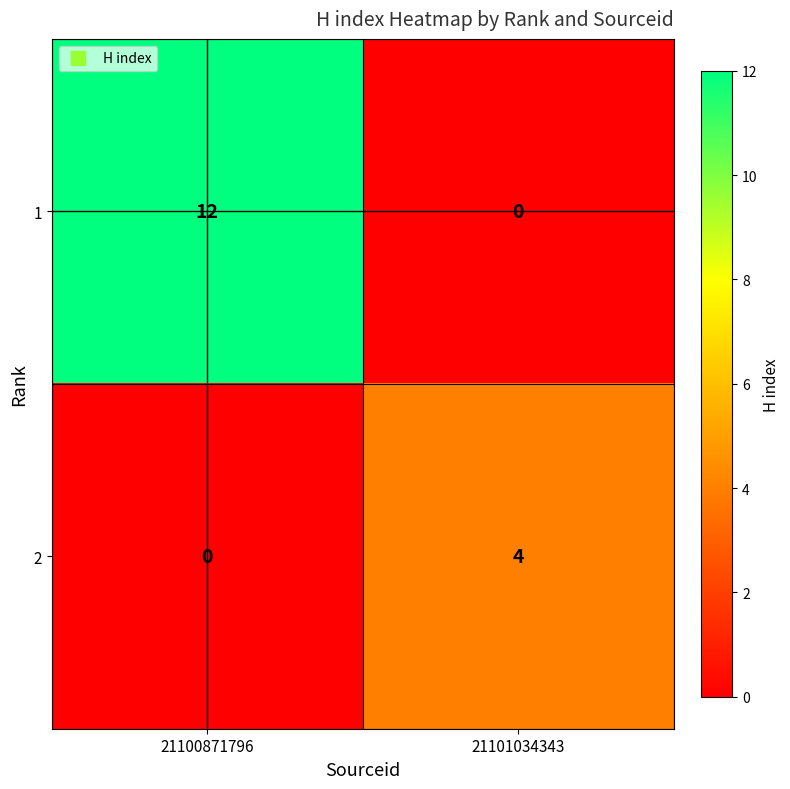

Is it true that 1 equals 12 at 21100871796?

True